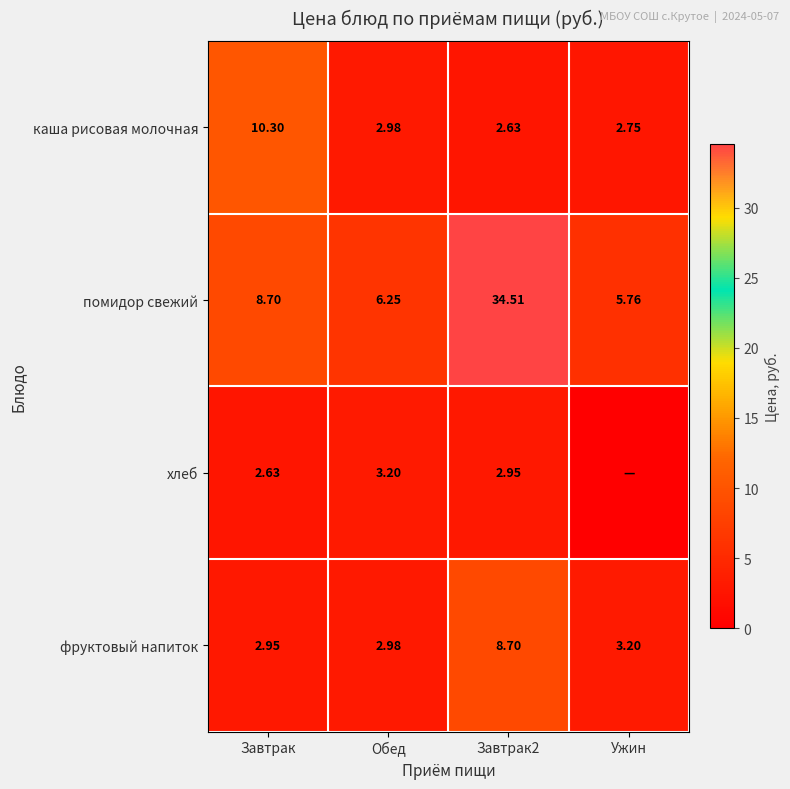

At which category is the sum across all series the highest?

Завтрак2